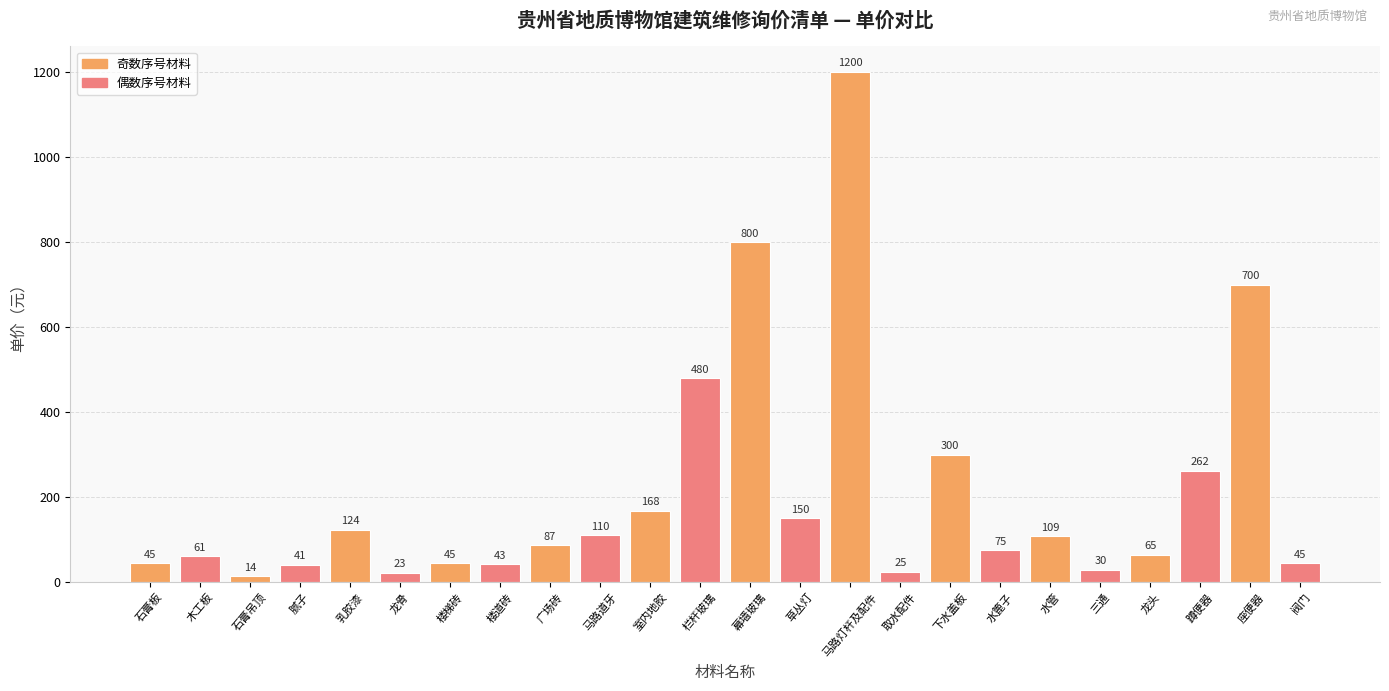

The chart shows a value of 121 at 水篦子. True or false?

False